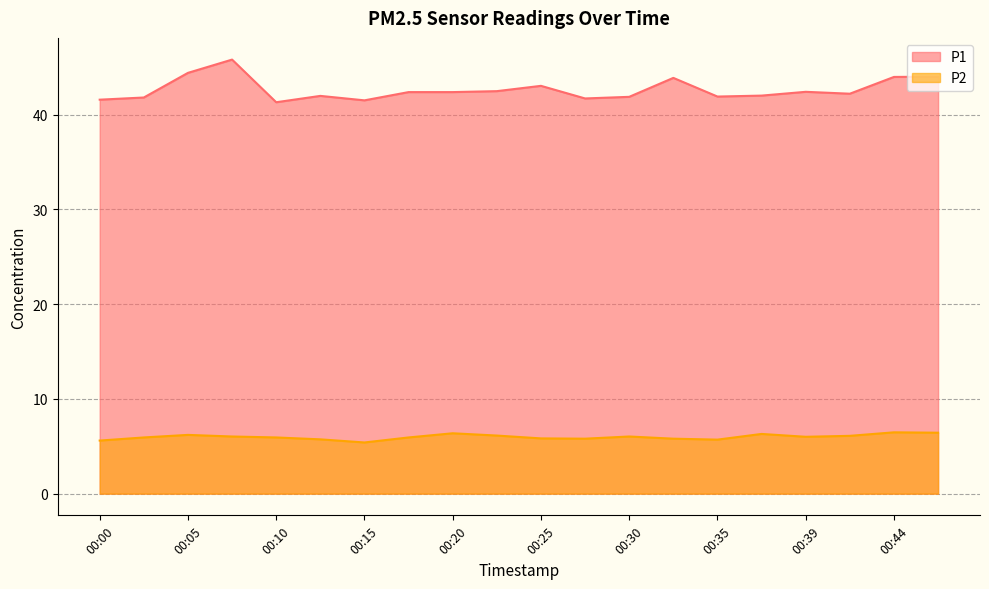

List the labels in order of P2 value, largest first.

00:44, 00:47, 00:20, 00:37, 00:05, 00:22, 00:42, 00:08, 00:30, 00:39, 00:03, 00:10, 00:17, 00:25, 00:27, 00:32, 00:13, 00:35, 00:00, 00:15